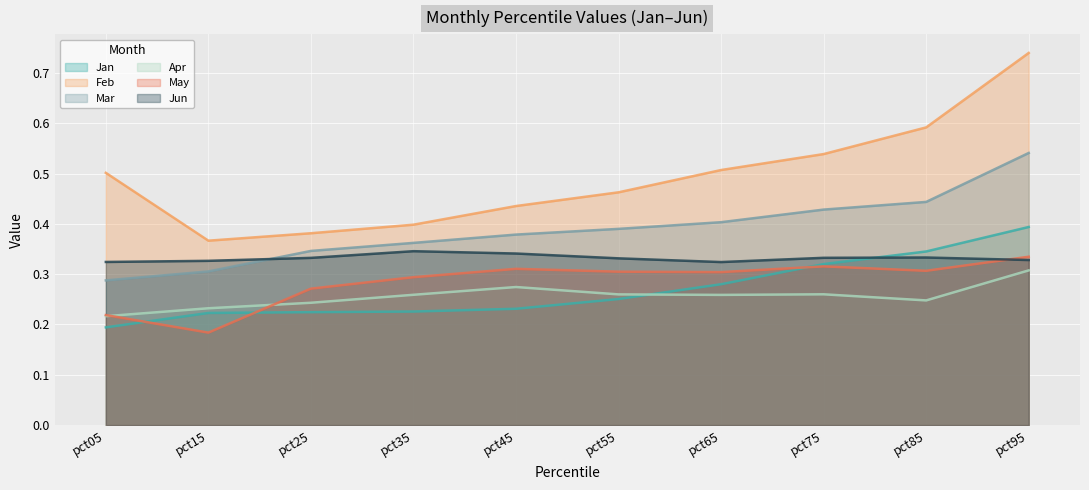

Between pct45 and pct85, which series saw the biggest shift?

Feb